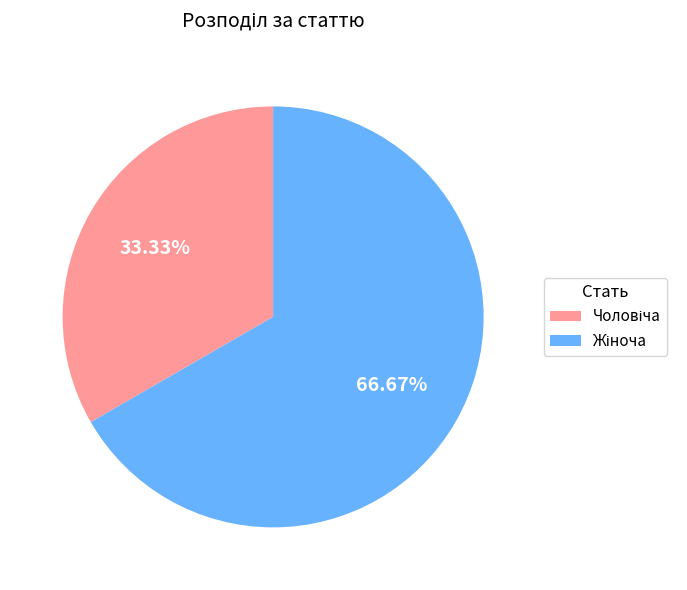

Is there any slice that represents more than half of the pie?

Yes